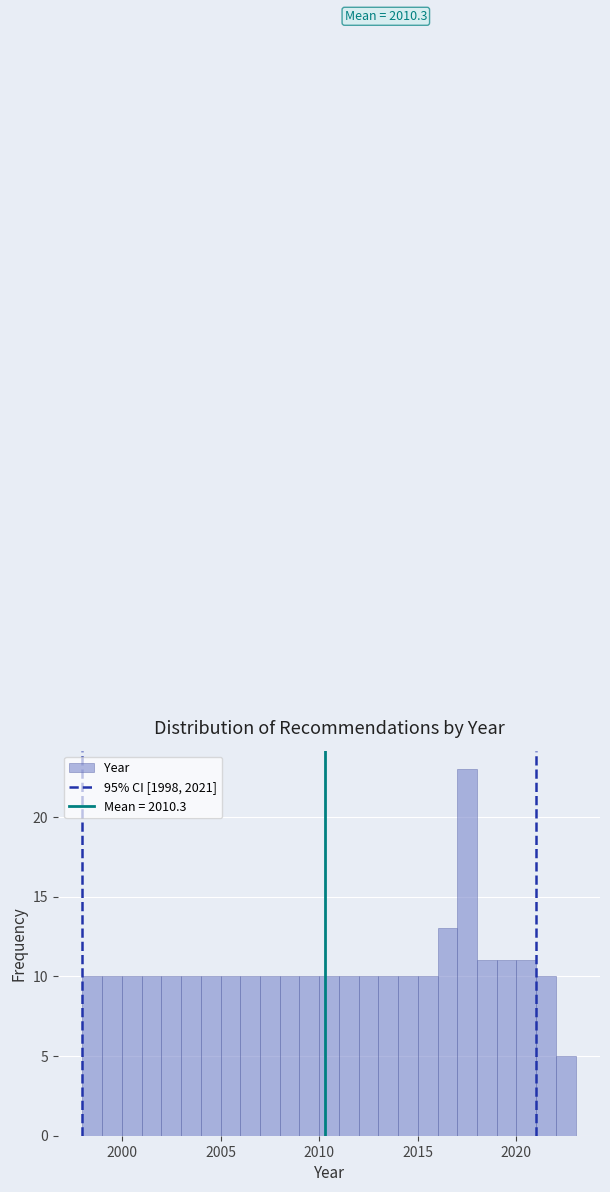

Around what value on the x-axis is the tallest bar? Give the approximate position of its centre, as read against the axis.

2017.5